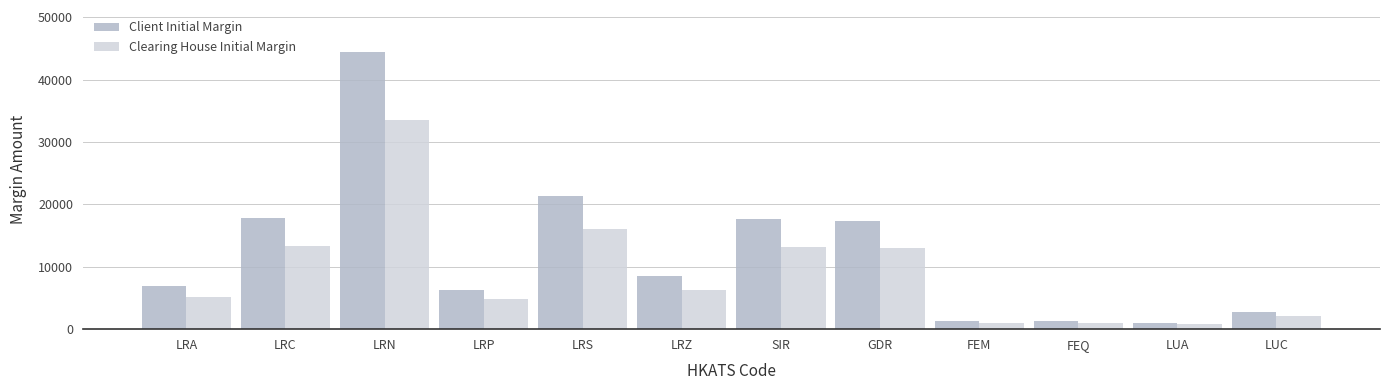

How many data points does each series have?

12